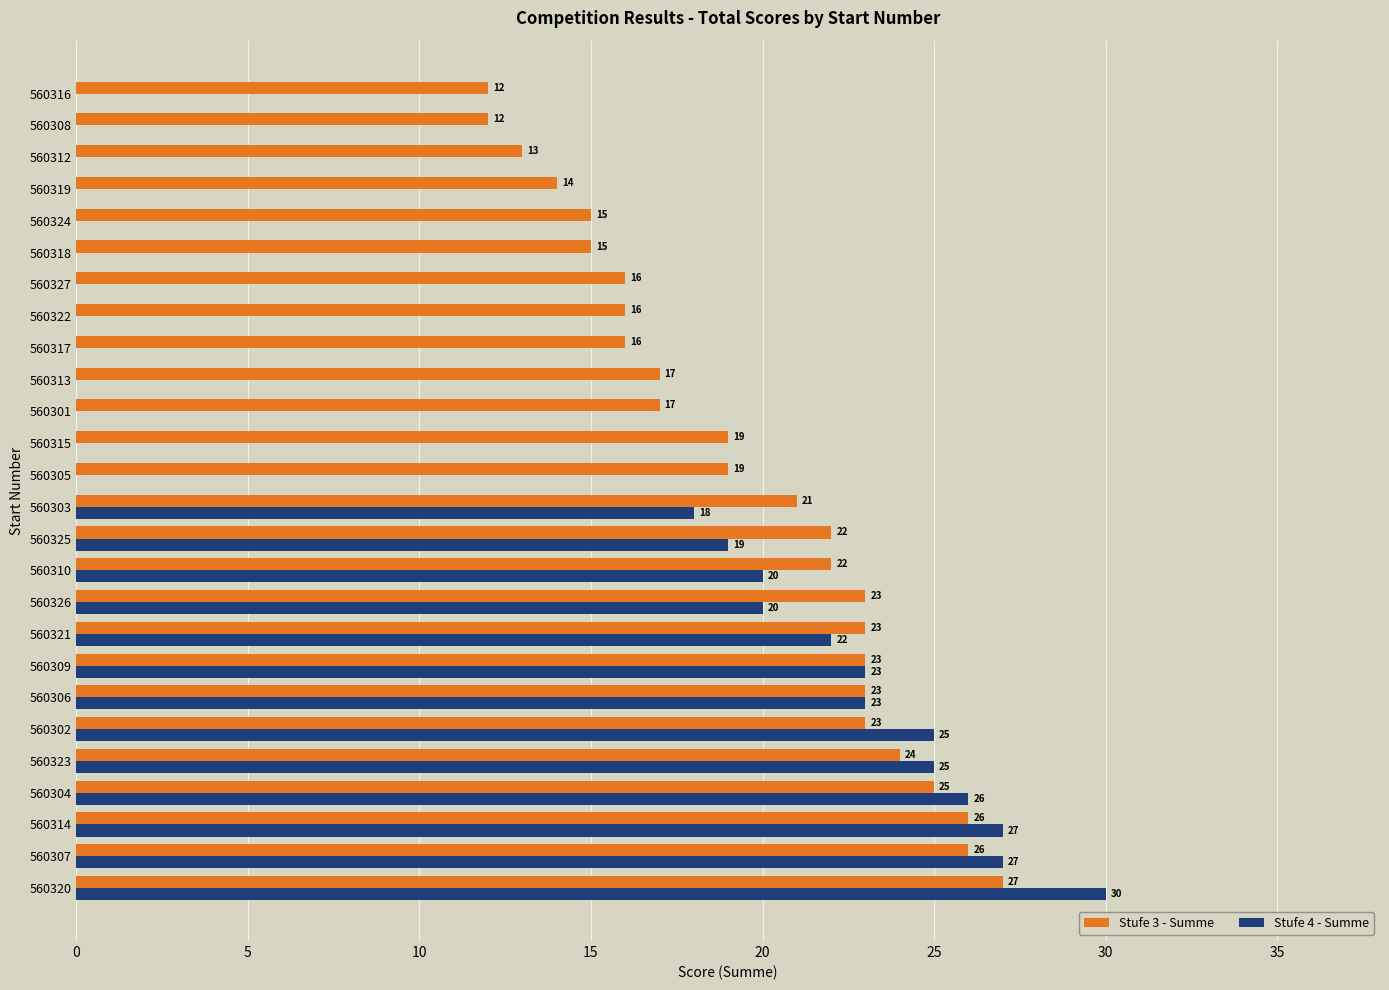

At which category is the sum across all series the highest?

560320